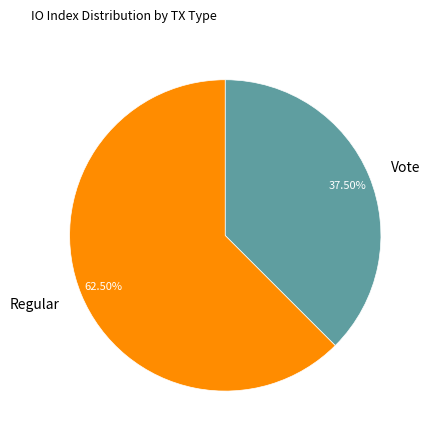

To the nearest percent, what is the average slice percentage?

50%